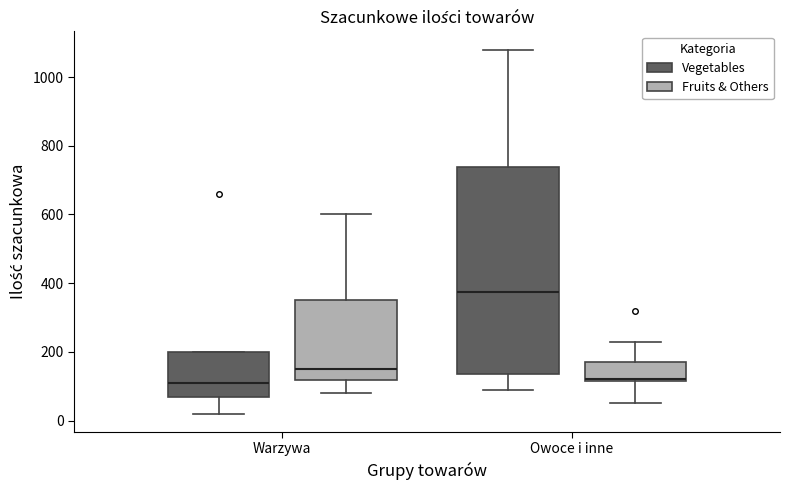

Where does the median line of the box for Owoce i inne (Vegetables) sit on the y-axis? The values are not printed on the chart, so give them approximately, as read against the axis.

380